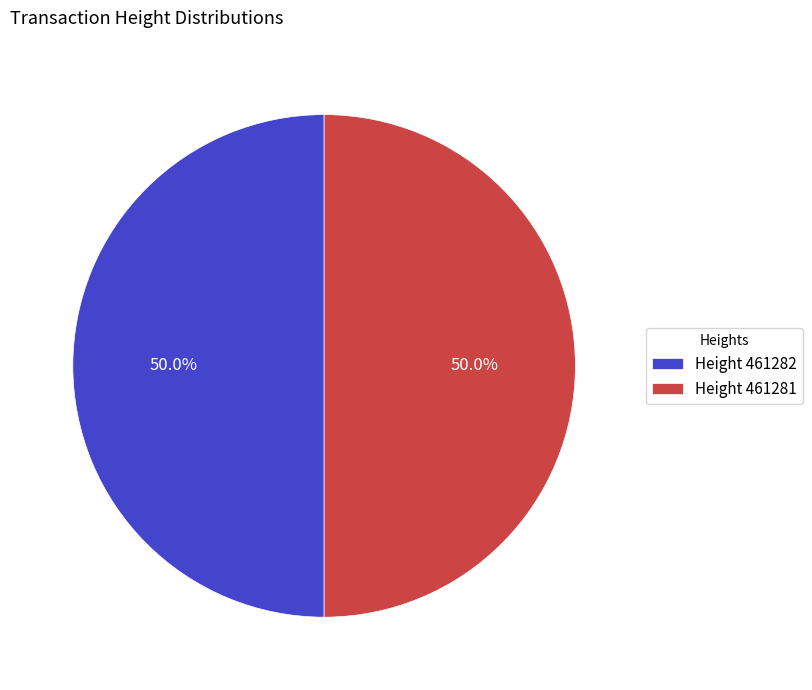

What percentage is NOT represented by Height 461282?

50.0%